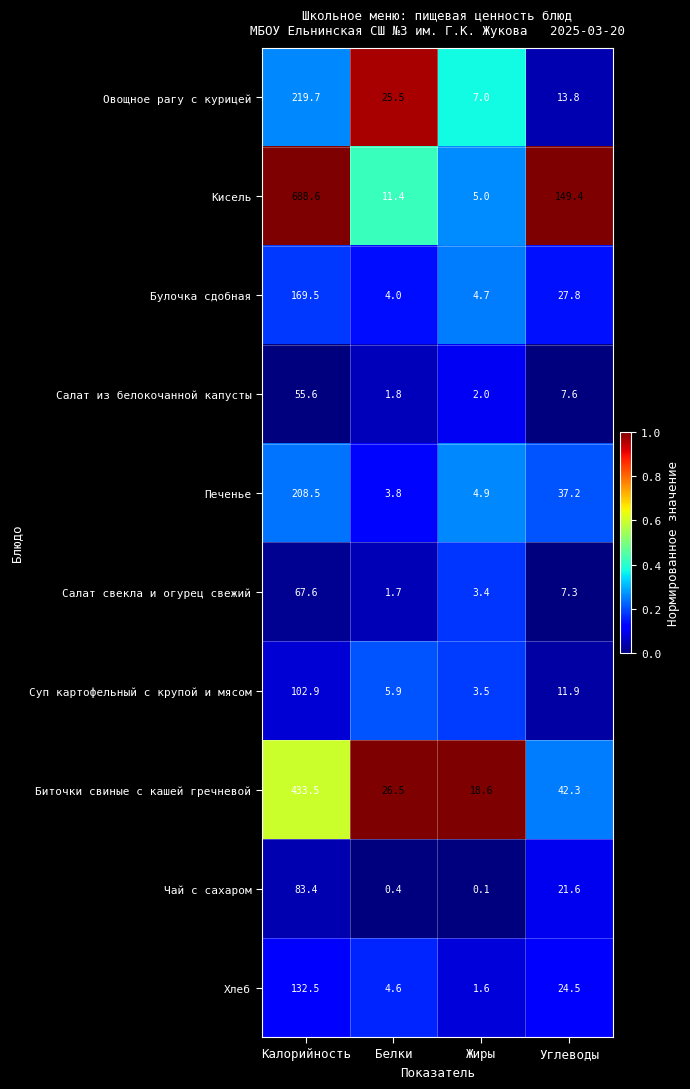

How many distinct data groups are displayed?

10